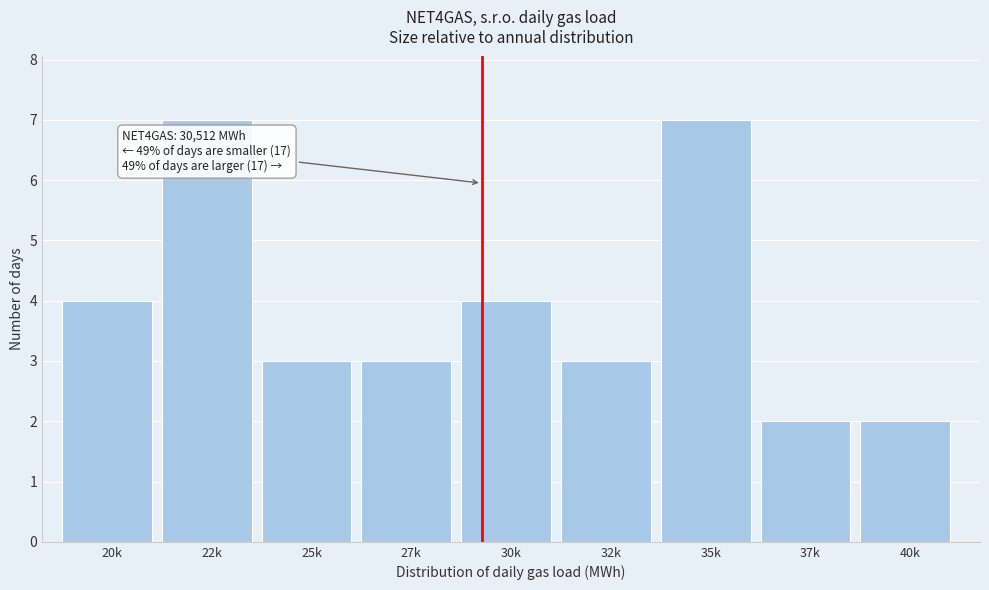

Reading right to left, list all the values displayed in this chart.

40k=2	37k=2	35k=7	32k=3	30k=4	27k=3	25k=3	22k=7	20k=4